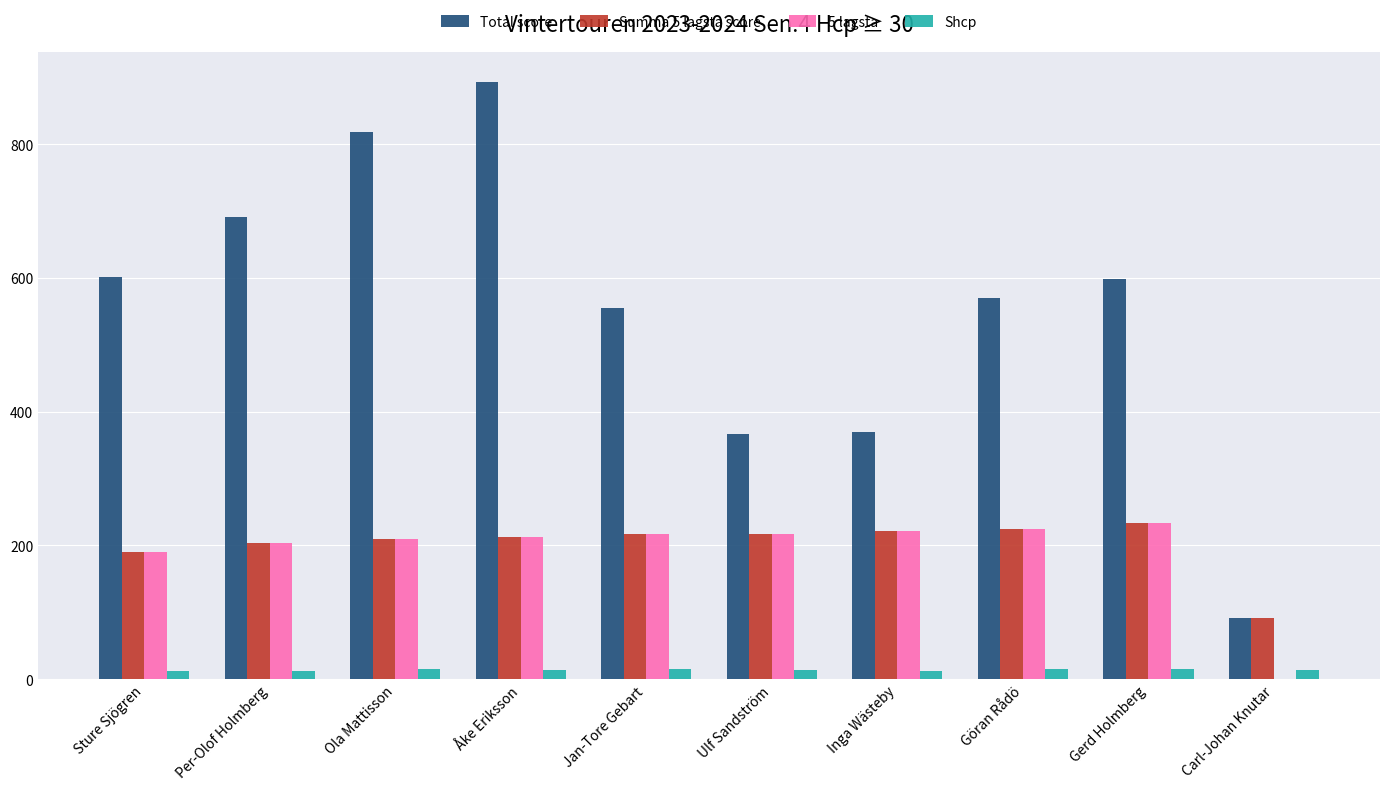

What is the approximate value of 5 lagsta at Per-Olof Holmberg?

203.0